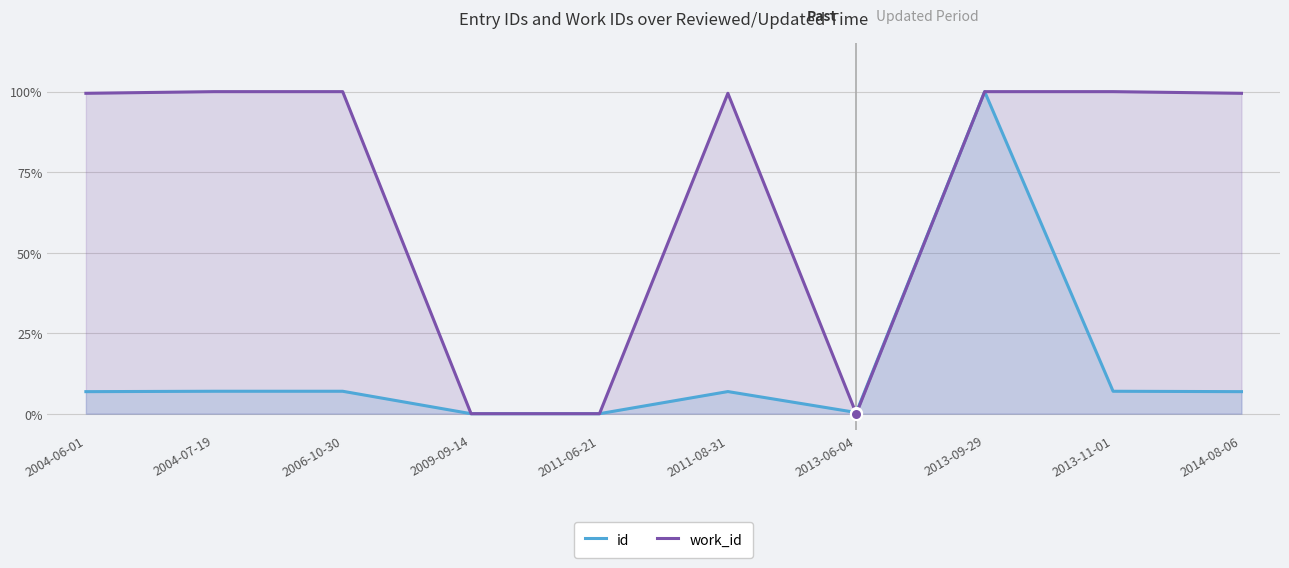

How many interior local valleys does the id series have?

2